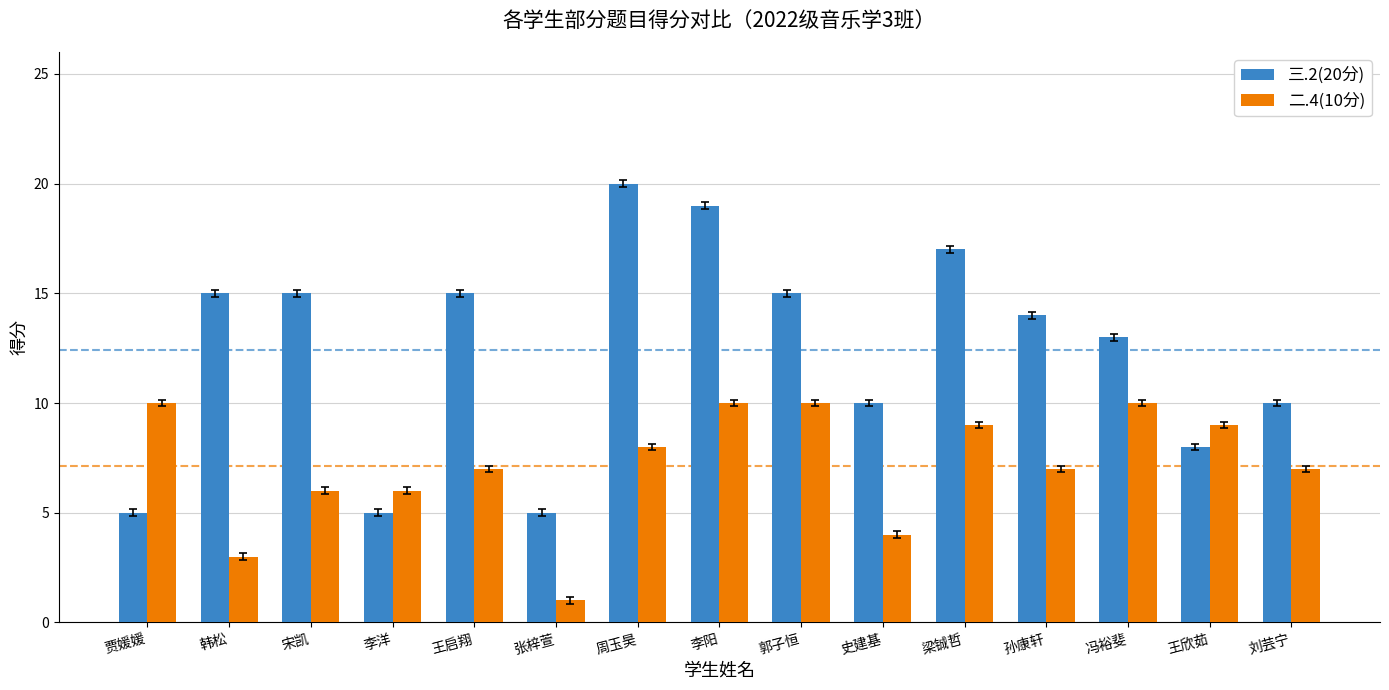

What position from the right is 梁铖哲?

5